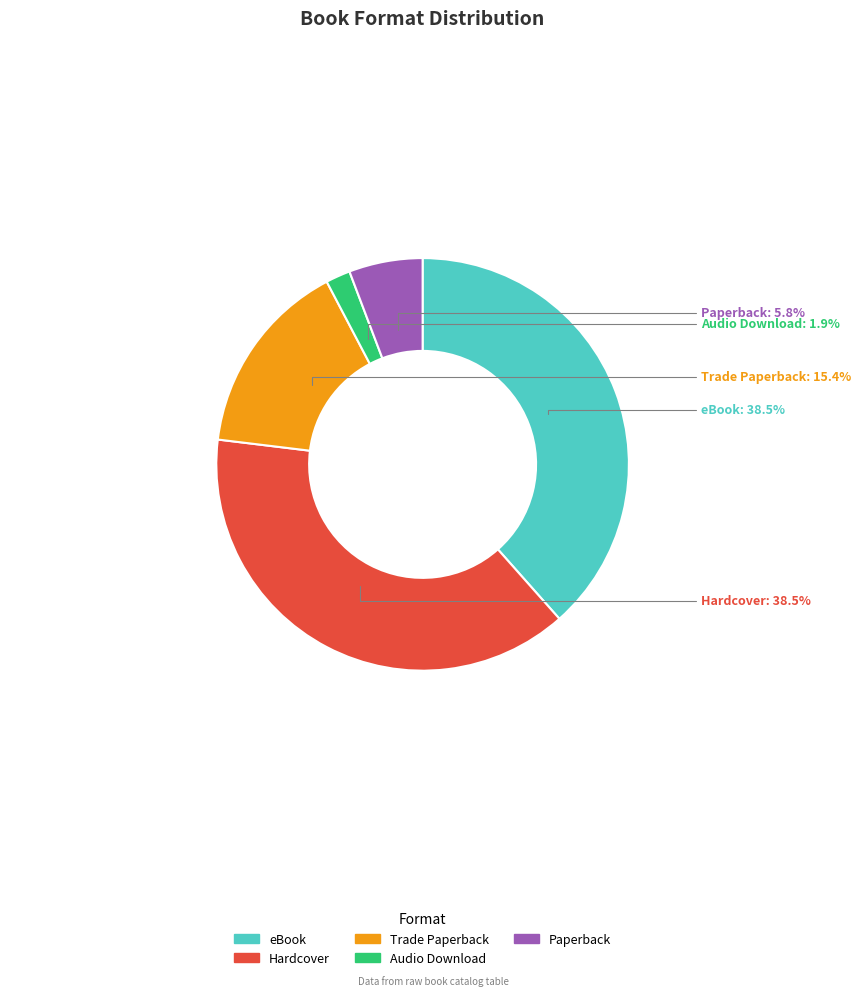

To the nearest percent, what is the difference between the largest and smallest slice percentages?

37%